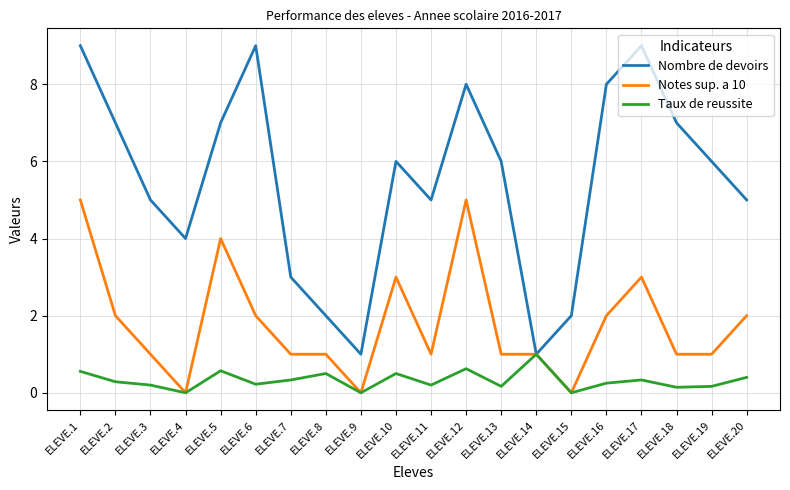

Is the value of Taux de reussite at ELEVE.2 greater than the value of Nombre de devoirs at ELEVE.18?

No